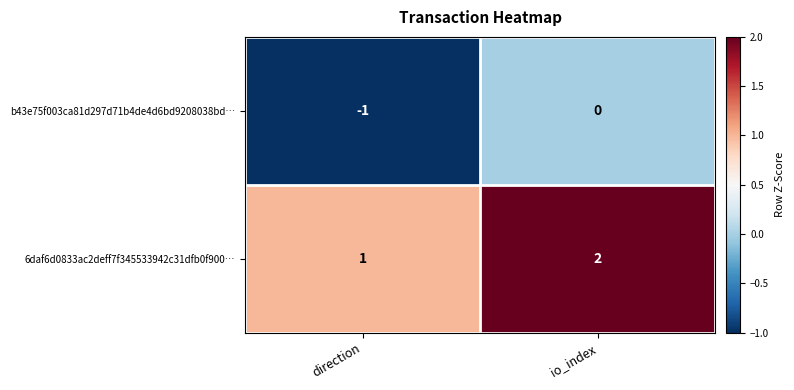

Reading right to left, extract all data points from this chart.

b43e75f003ca81d297d71b4de4d6bd9208038bd…: io_index=0	direction=-1
6daf6d0833ac2deff7f345533942c31dfb0f900…: io_index=2	direction=1